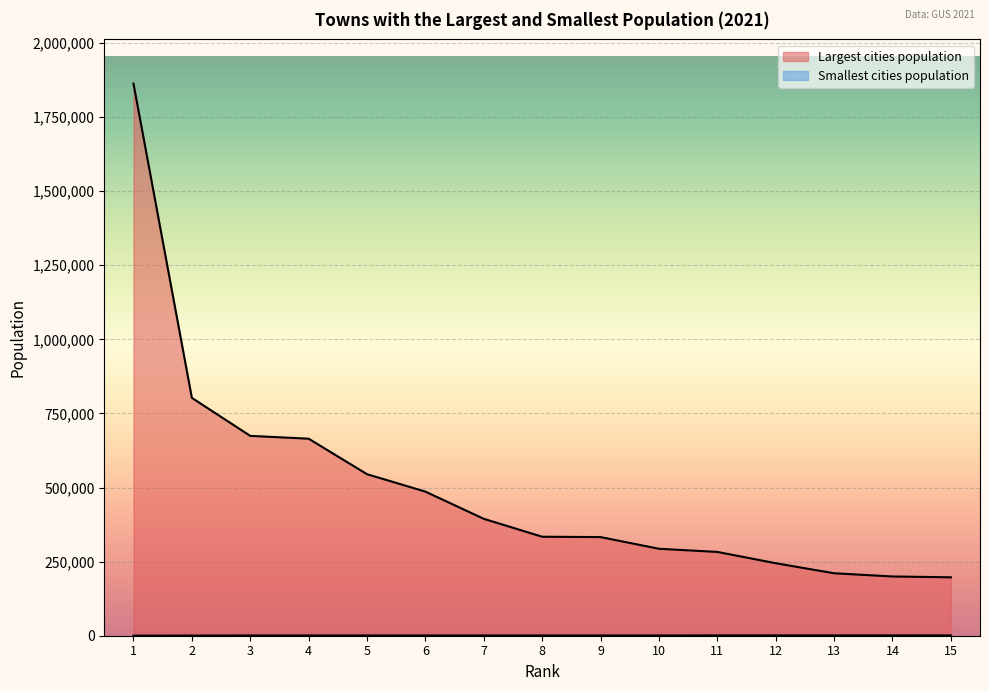

True or false: Largest cities population and Smallest cities population cross at least once.

False